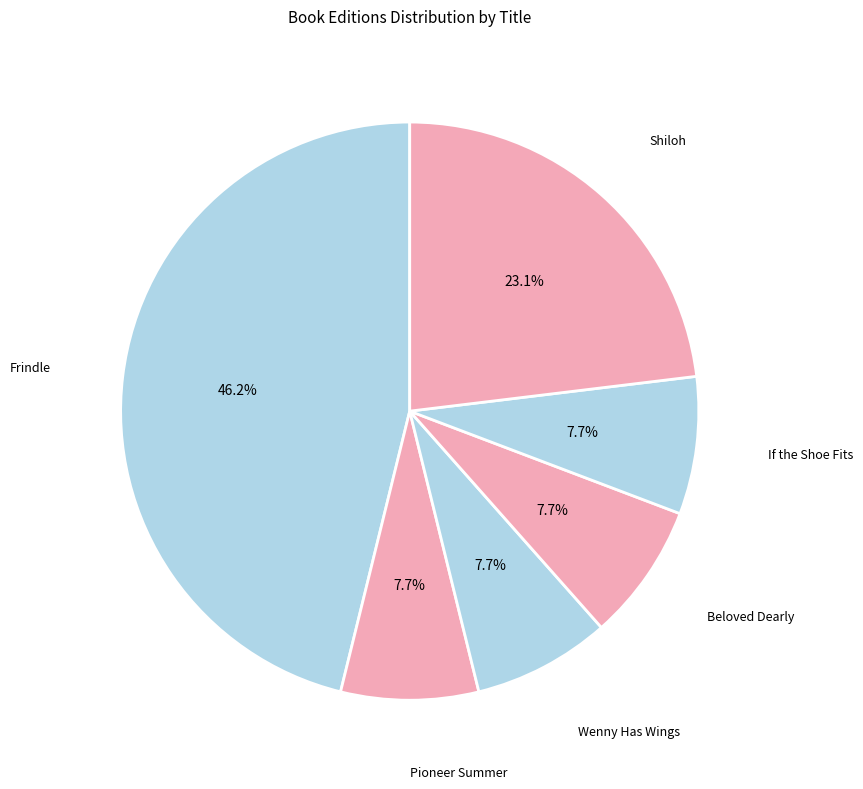

How many slices are in this pie chart?

6